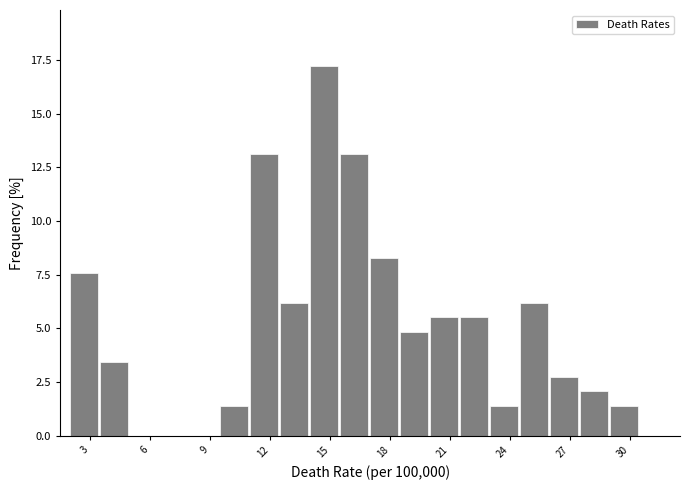

Read against the x-axis, roughly where is the centre of the tallest bar?

14.5